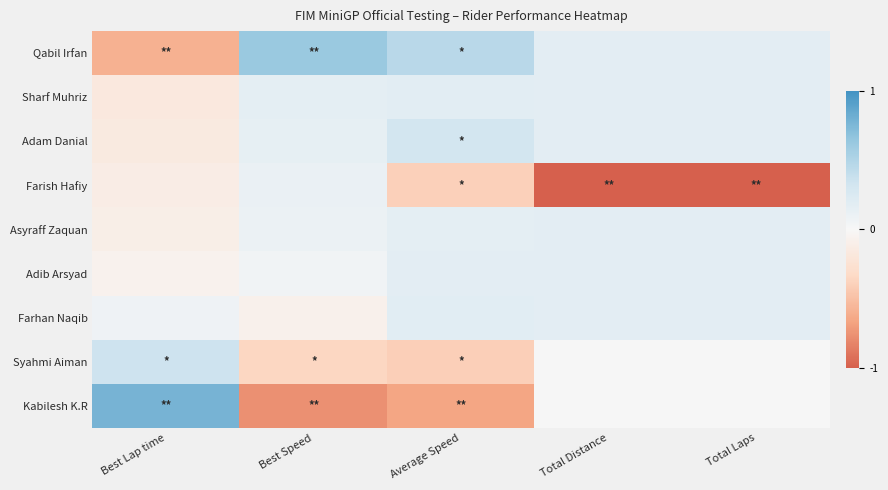

At Total Laps, list the series in order from largest to smallest.

Qabil Irfan, Sharf Muhriz, Adam Danial, Asyraff Zaquan, Adib Arsyad, Farhan Naqib, Syahmi Aiman, Kabilesh K.R, Farish Hafiy